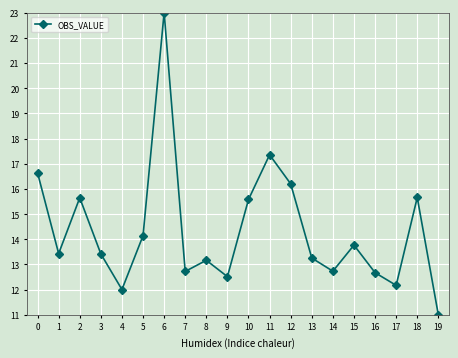

At which category does the chart reach its minimum across all series?

19